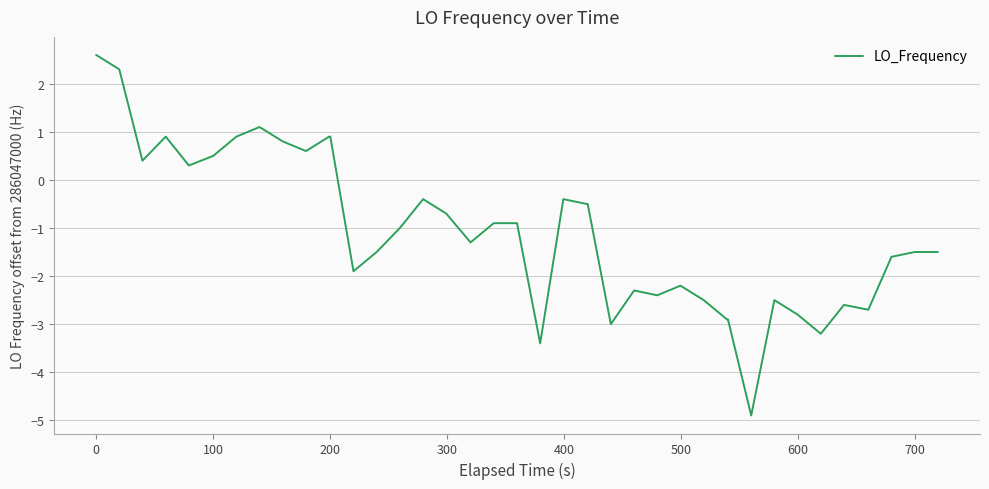

Does the chart display data point markers on the line(s)?

No